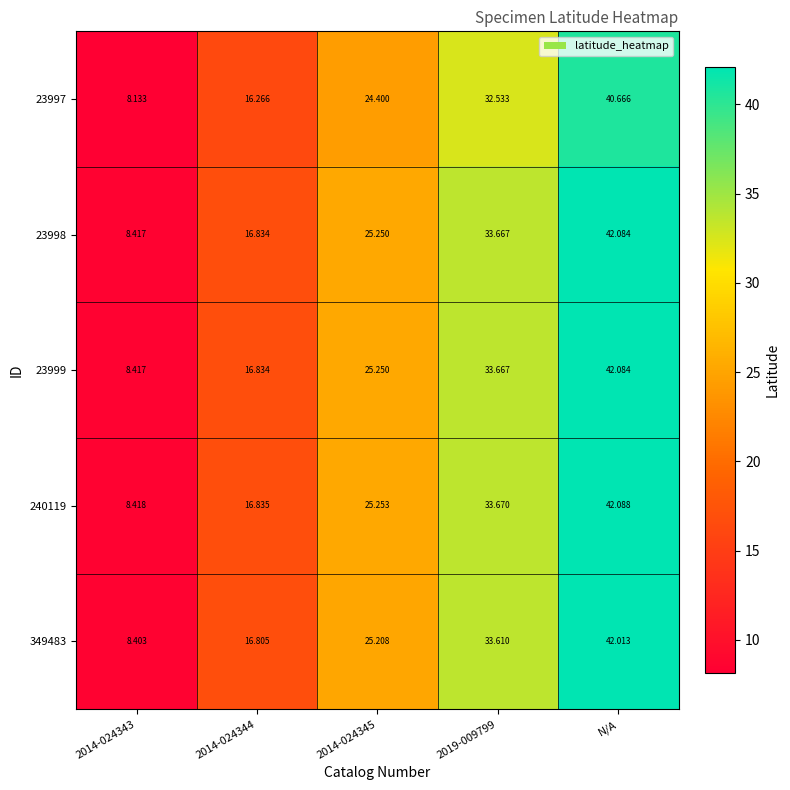

At which label does 23999 reach its peak?

N/A